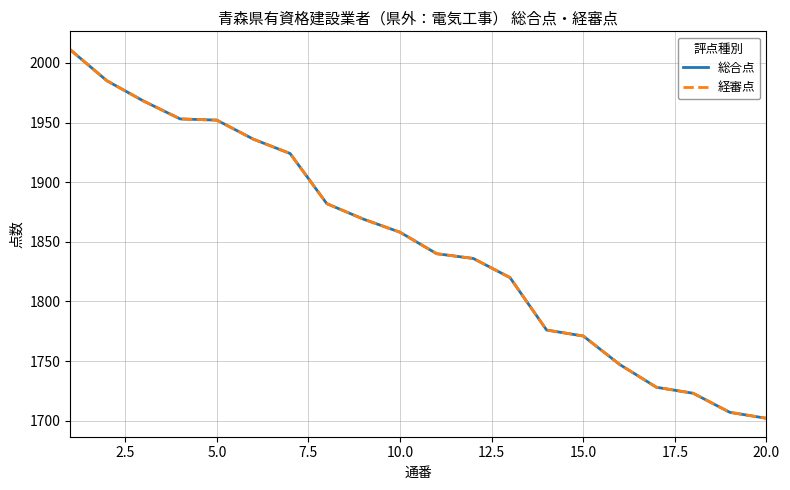

True or false: 総合点 and 経審点 cross at least once.

False